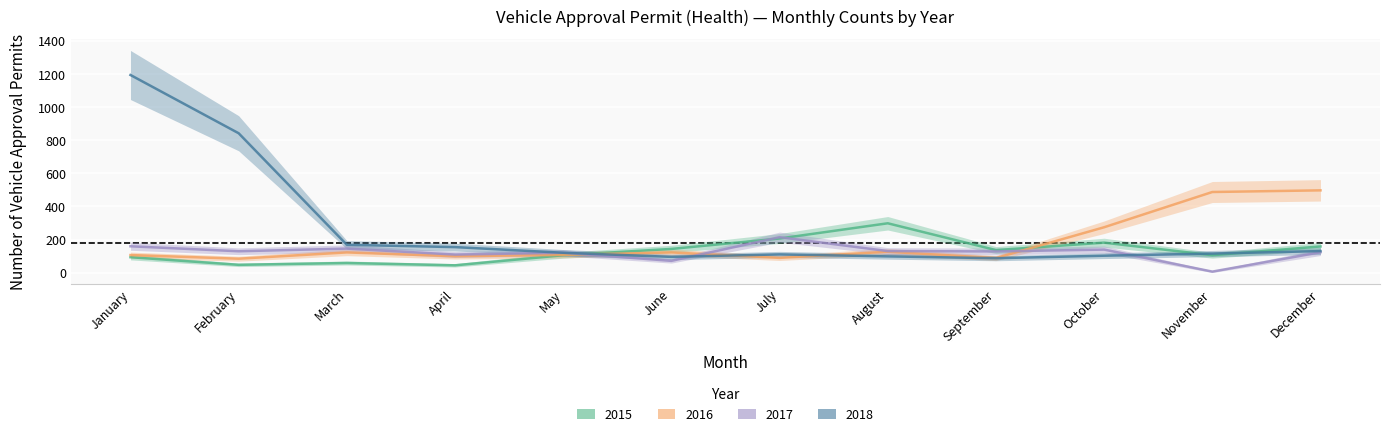

List the labels in order of 2015 value, smallest first.

April, February, March, January, May, November, September, June, December, October, July, August